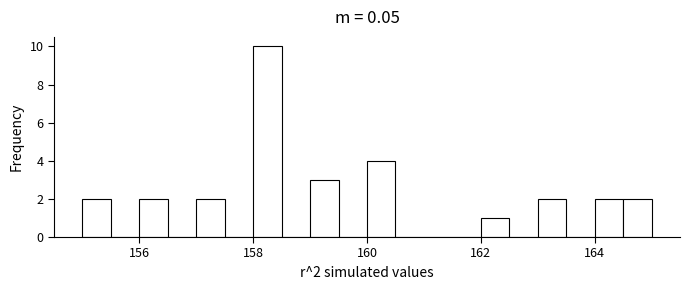

Around what value on the x-axis is the tallest bar? Give the approximate position of its centre, as read against the axis.

158.2